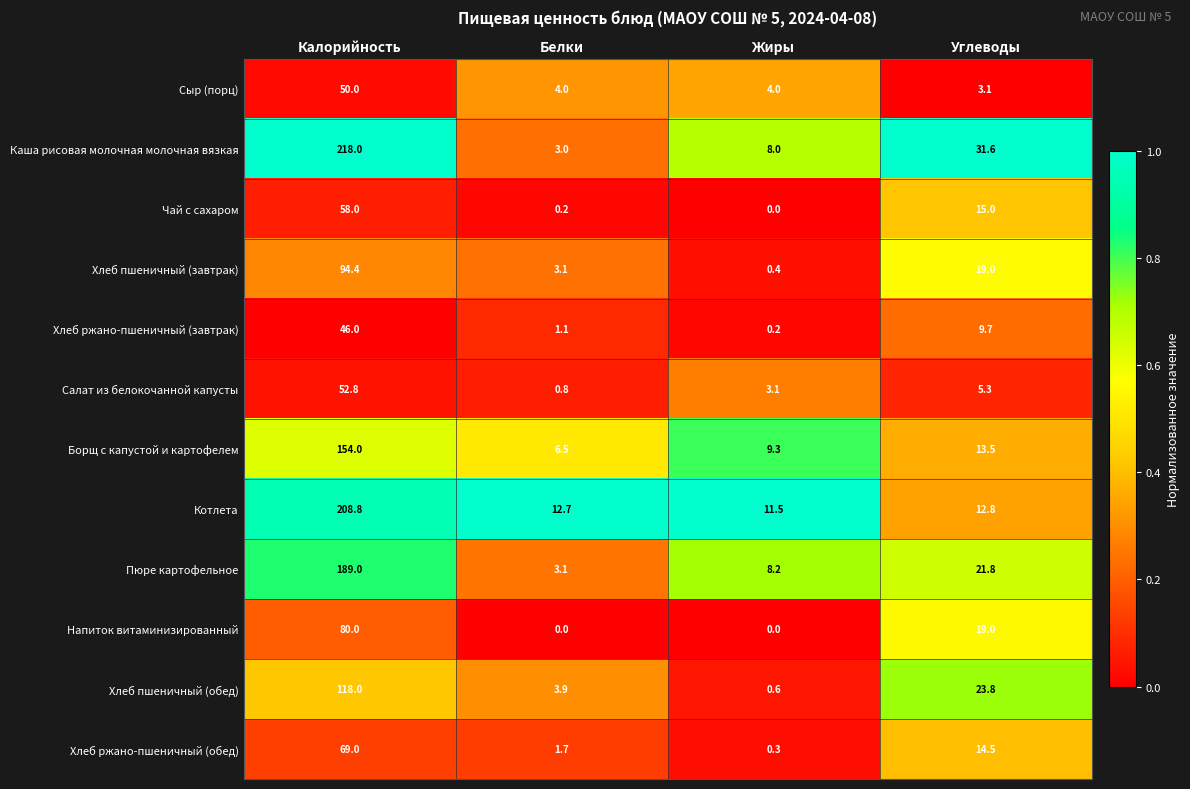

Is it true that Напиток витаминизированный equals 0.0 at Жиры?

True